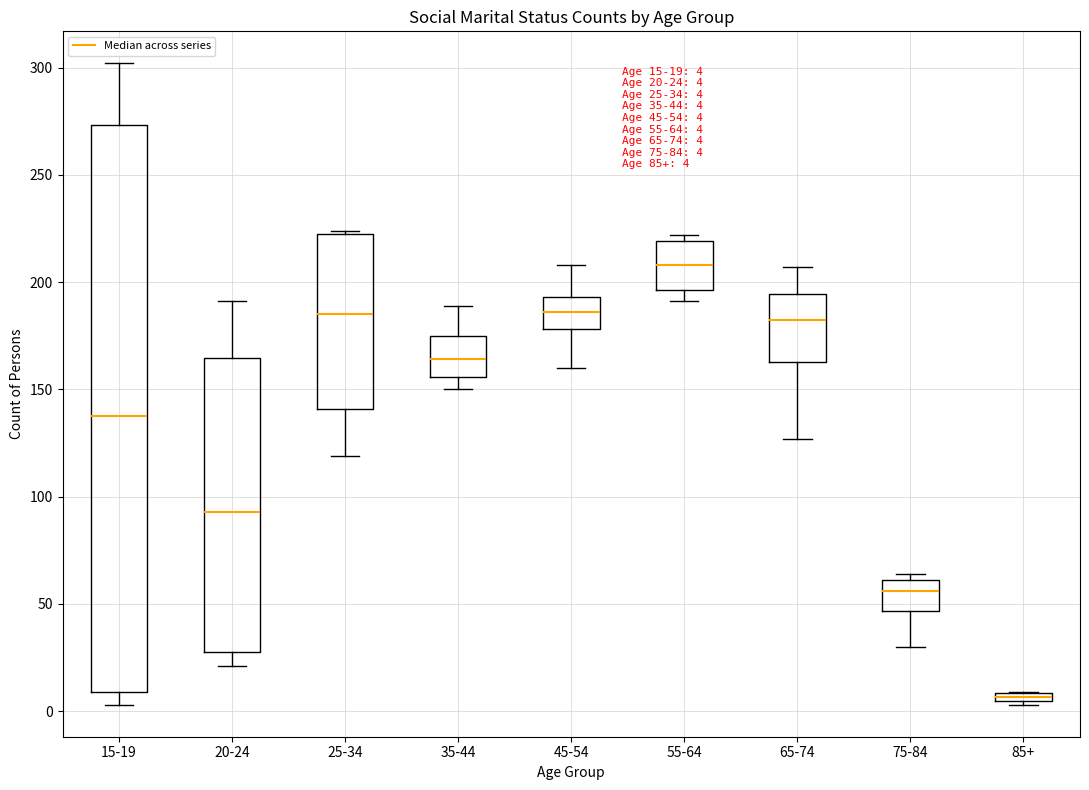

Which box is the tallest, from its lower edge to its upper edge?

15-19